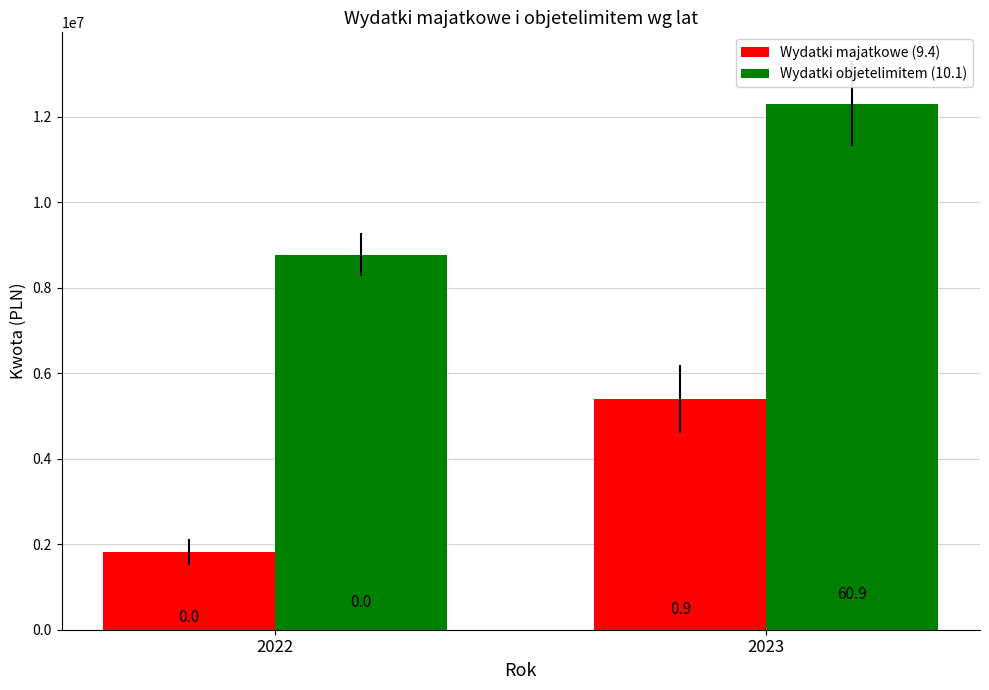

The value of Wydatki majatkowe (9.4) at 2022 is 1814797. True or false?

True